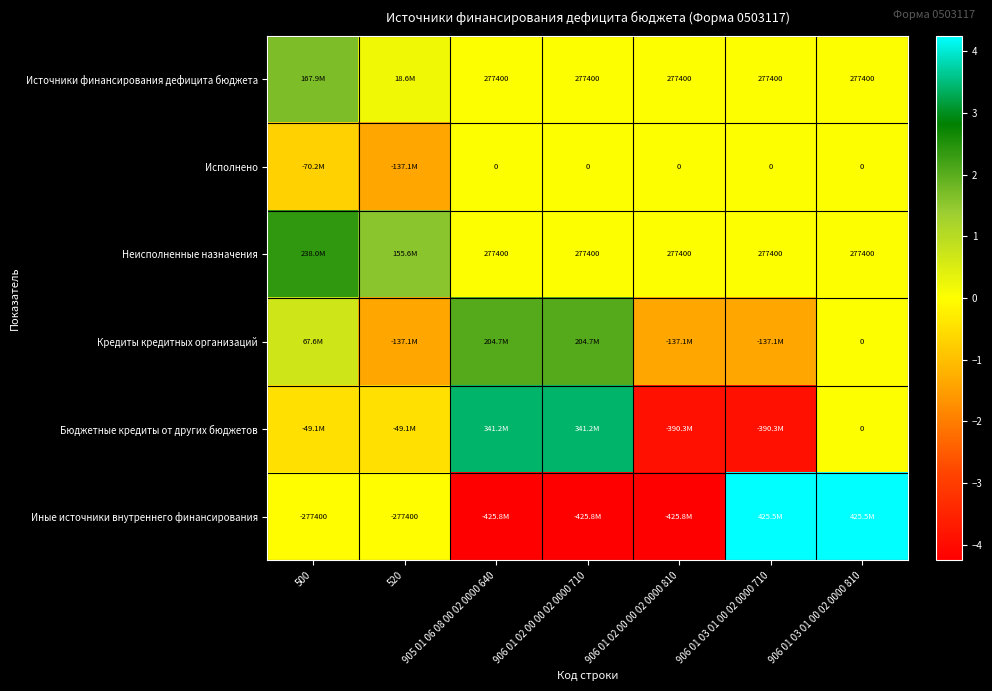

Is the value of Исполнено at 906 01 03 01 00 02 0000 710 greater than the value of Источники финансирования дефицита бюджета at 906 01 03 01 00 02 0000 810?

No